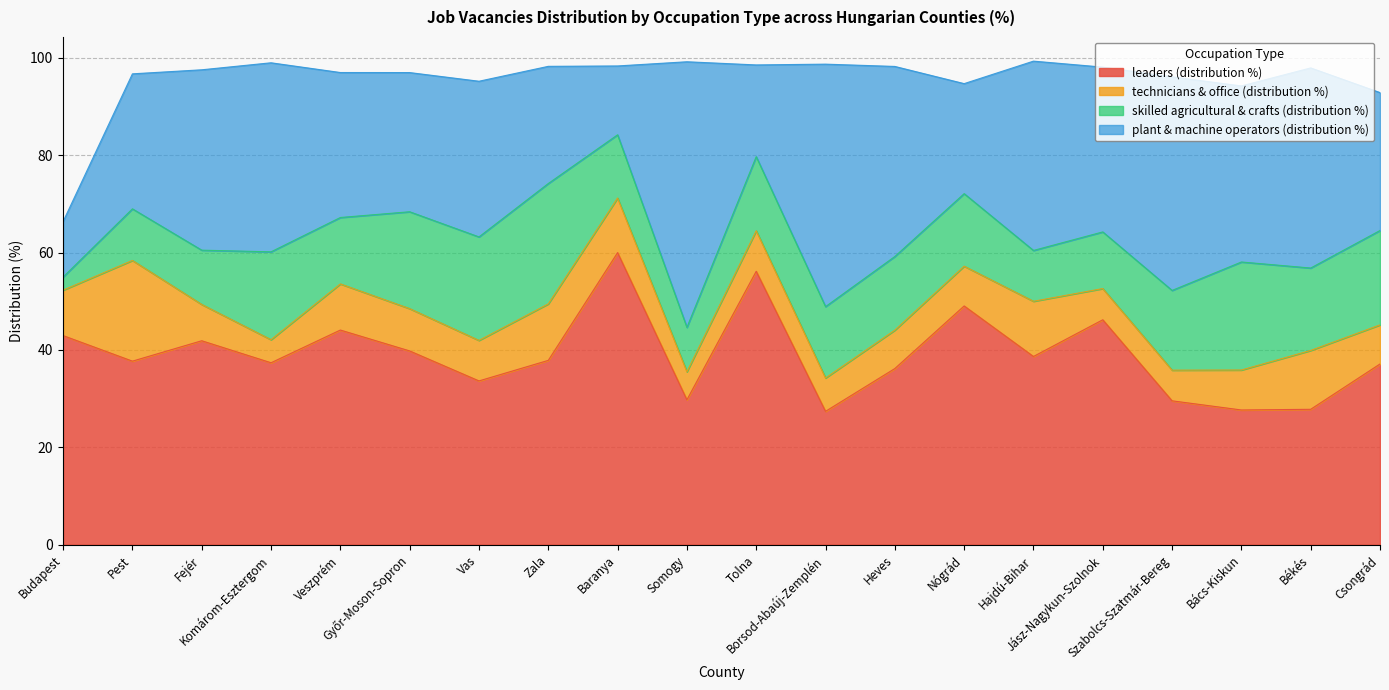

Which series changed the most between Tolna and Jász-Nagykun-Szolnok?

plant & machine operators (distribution %)